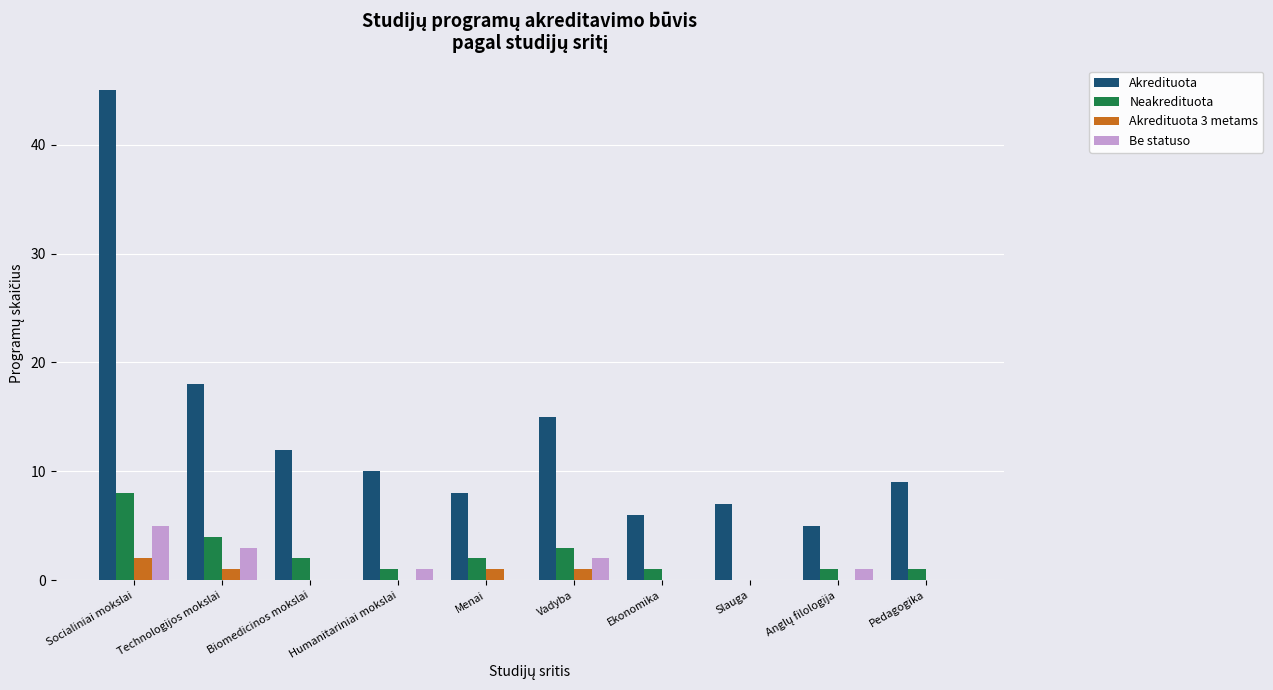

At which category is the sum across all series the highest?

Socialiniai mokslai